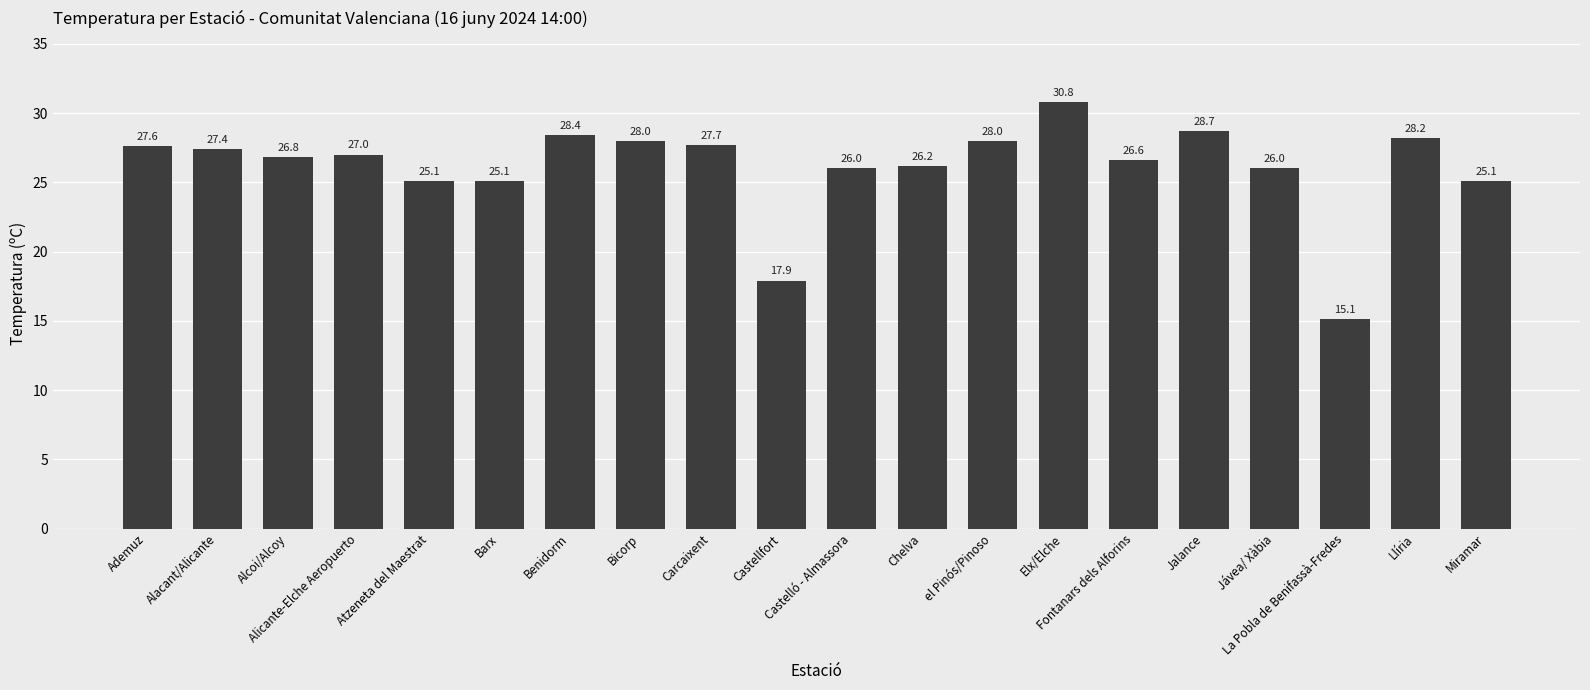

At which category does the chart reach its minimum across all series?

La Pobla de Benifassà-Fredes